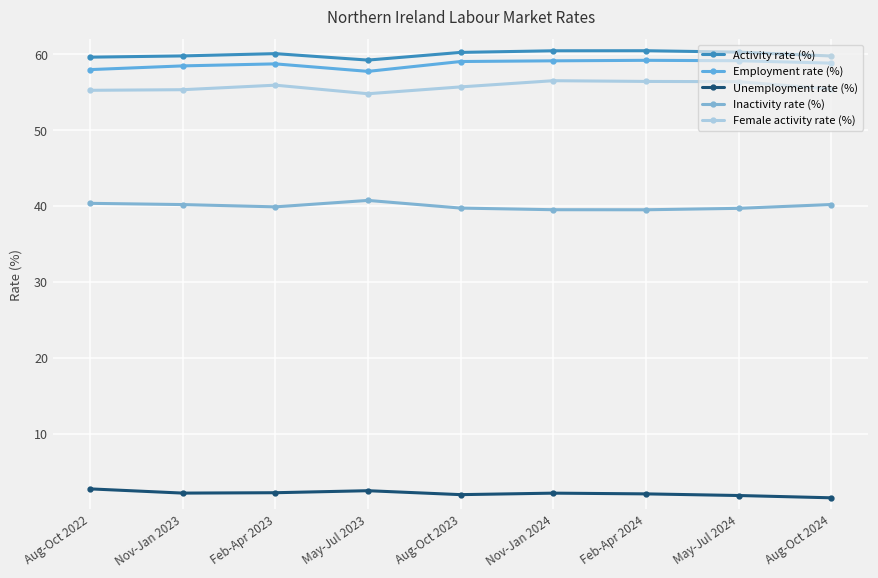

What is the label of the 4th point from the left?

May-Jul 2023